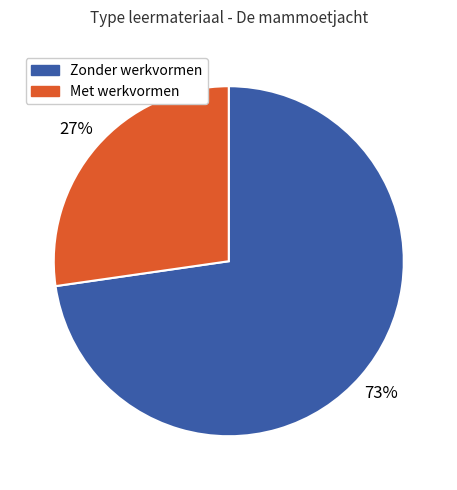

Is there any slice that represents more than half of the pie?

Yes